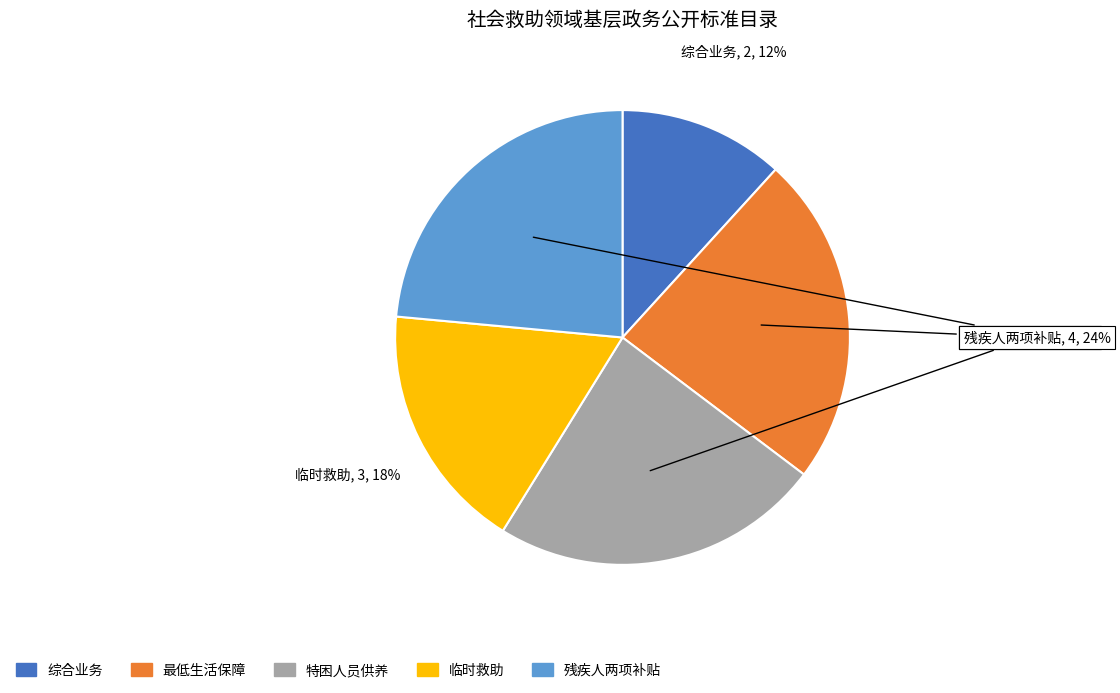

What percentage is the 临时救助 slice, to the nearest percent?

18%